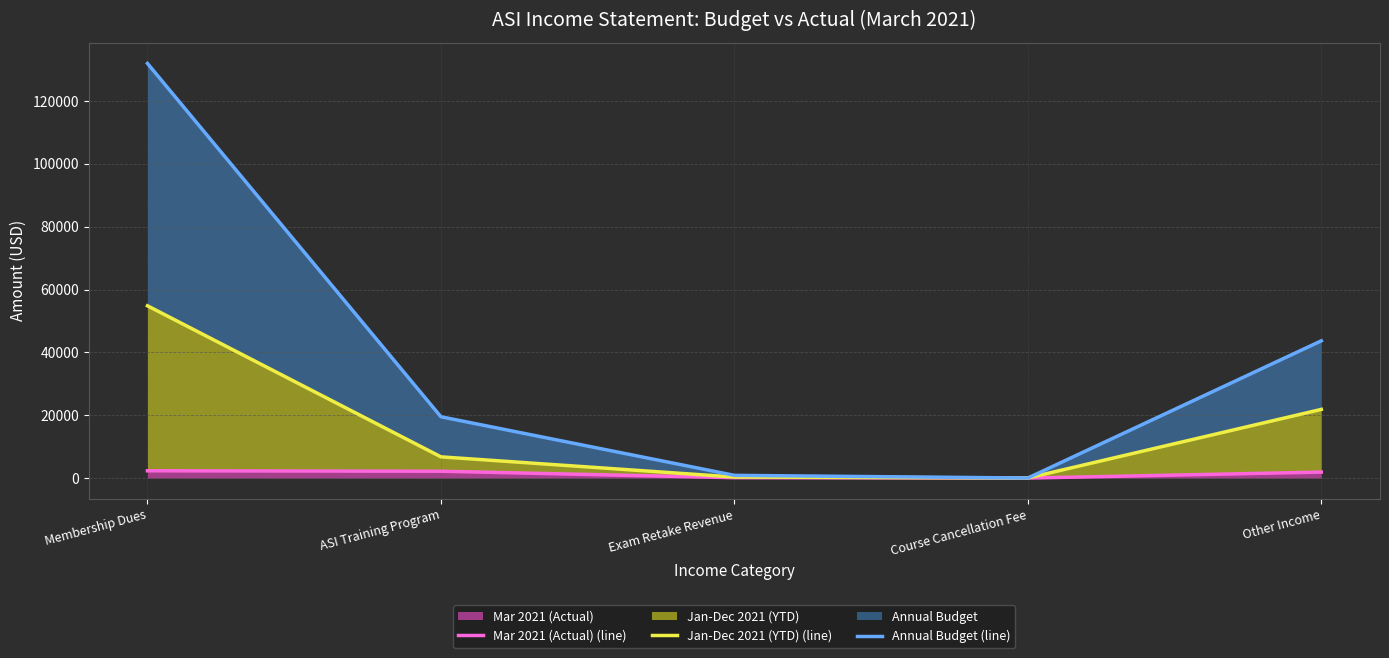

What is the spread (max minus min) of values at Exam Retake Revenue?

750.0